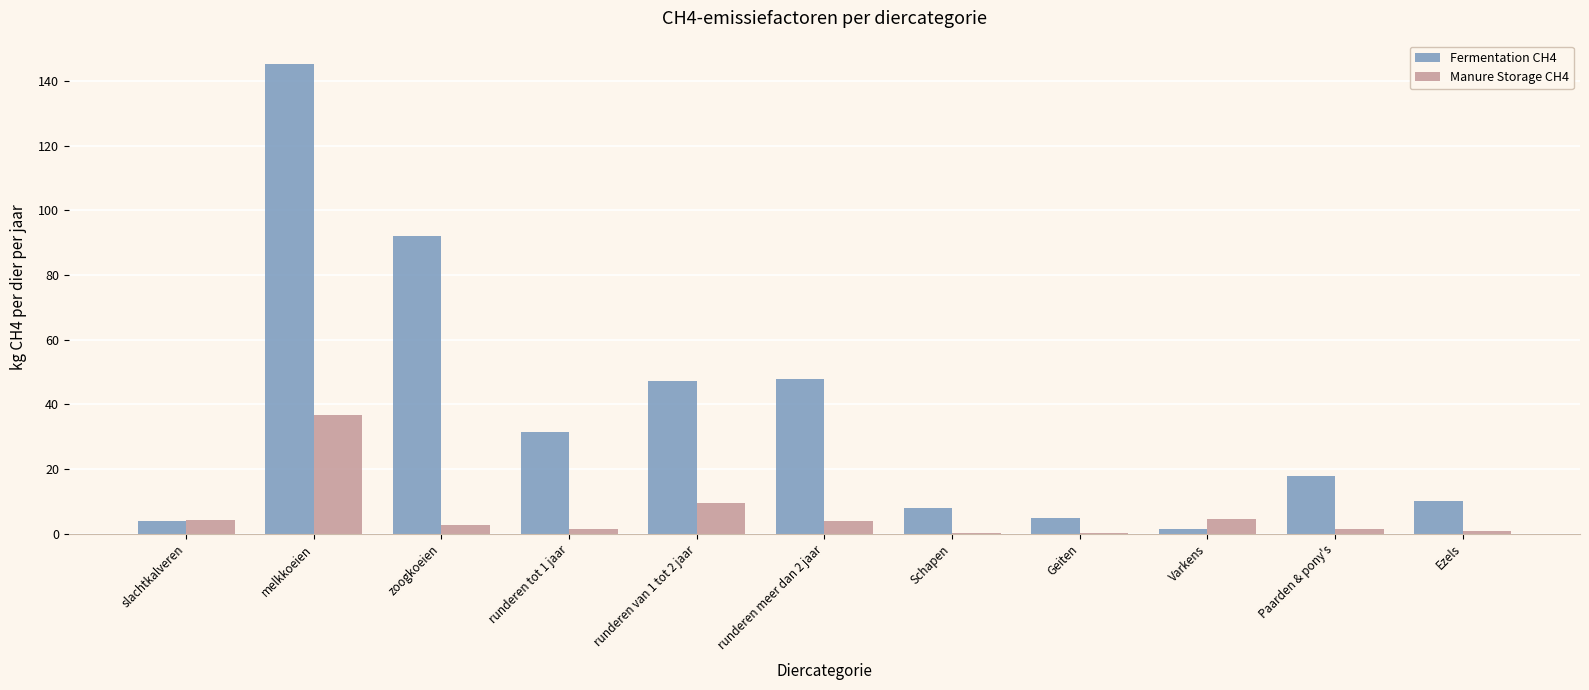

What is the total value across all series at zoogkoeien?

94.6